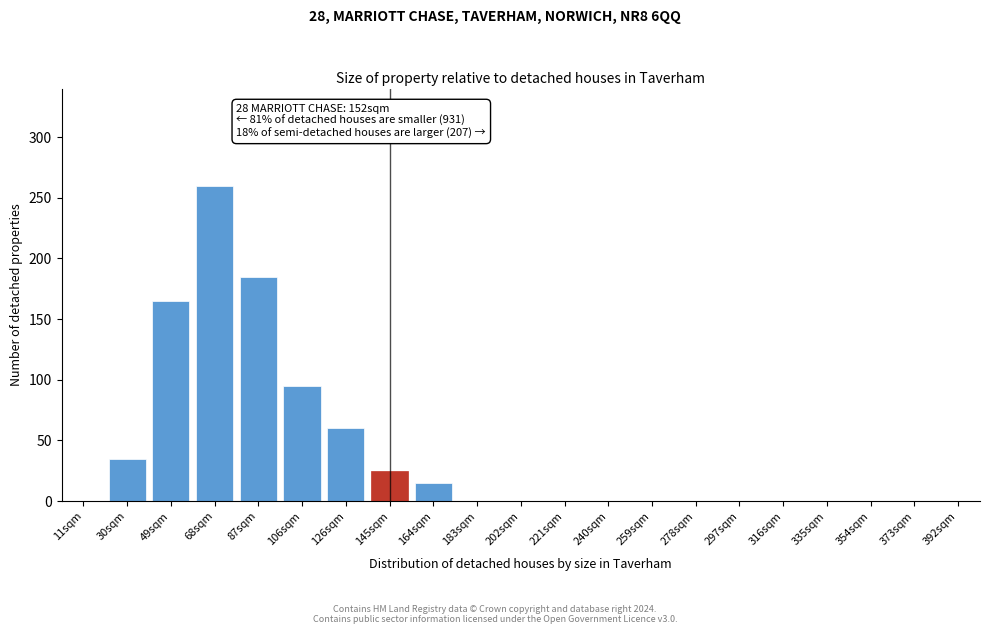

Reading right to left, extract all data points from this chart.

392sqm=0	373sqm=0	354sqm=0	335sqm=0	316sqm=0	297sqm=0	278sqm=0	259sqm=0	240sqm=0	221sqm=0	202sqm=0	183sqm=0	164sqm=15	145sqm=25	126sqm=60	106sqm=95	87sqm=185	68sqm=260	49sqm=165	30sqm=35	11sqm=0